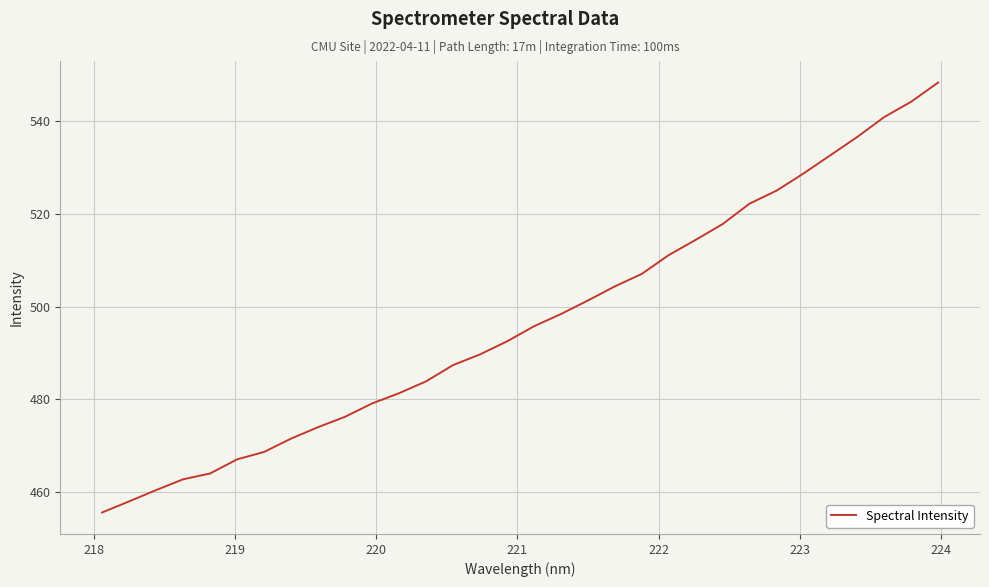

True or false: there are more than 1 points higher than both neighbors.

False